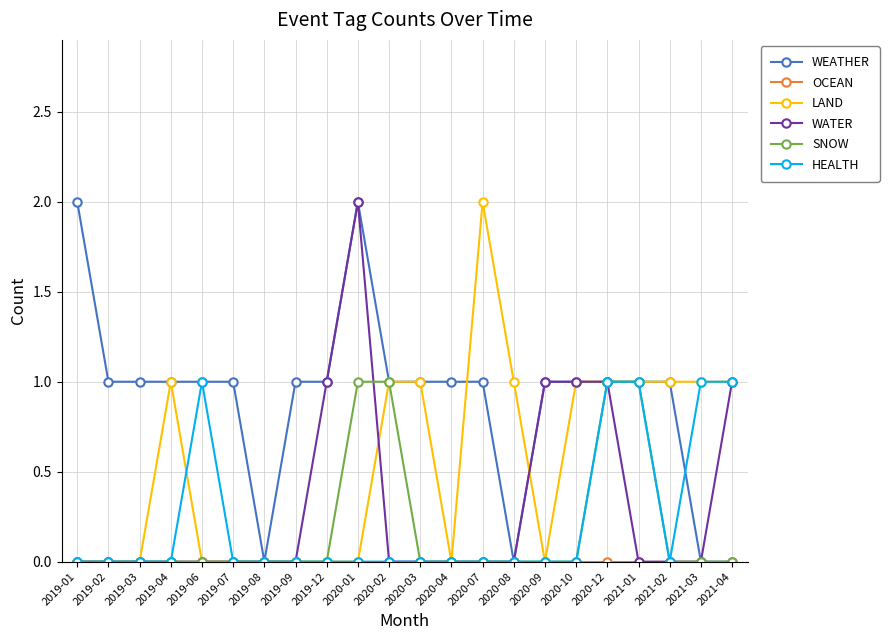

Which series changed the most between 2019-12 and 2020-10?

LAND